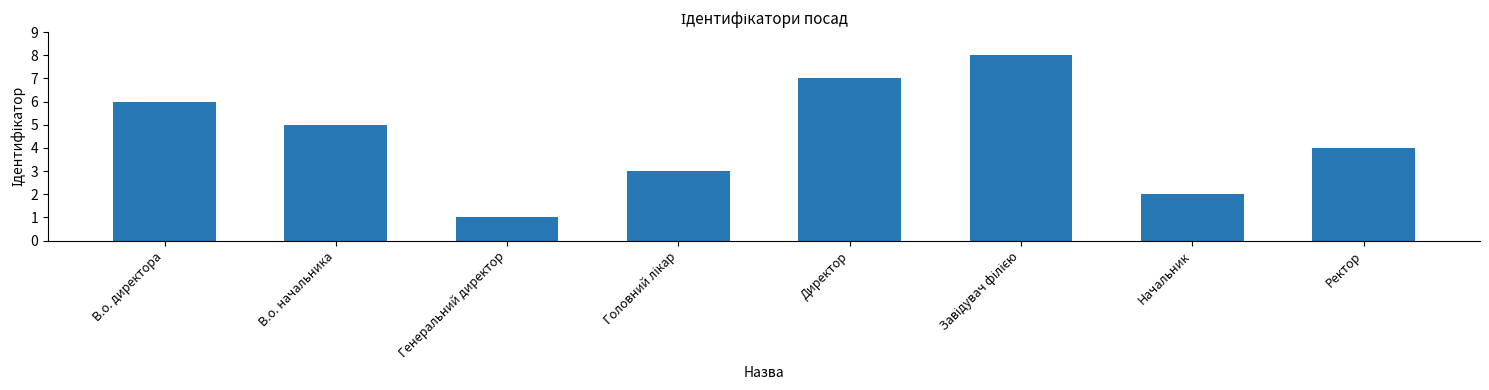

Reading left to right, extract all data points from this chart.

6	5	1	3	7	8	2	4